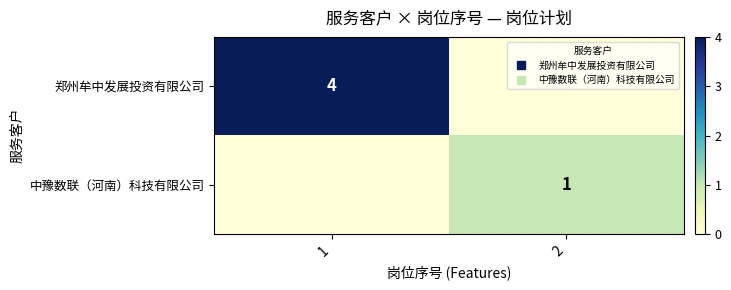

What is the sum of all 郑州牟中发展投资有限公司 values?

4